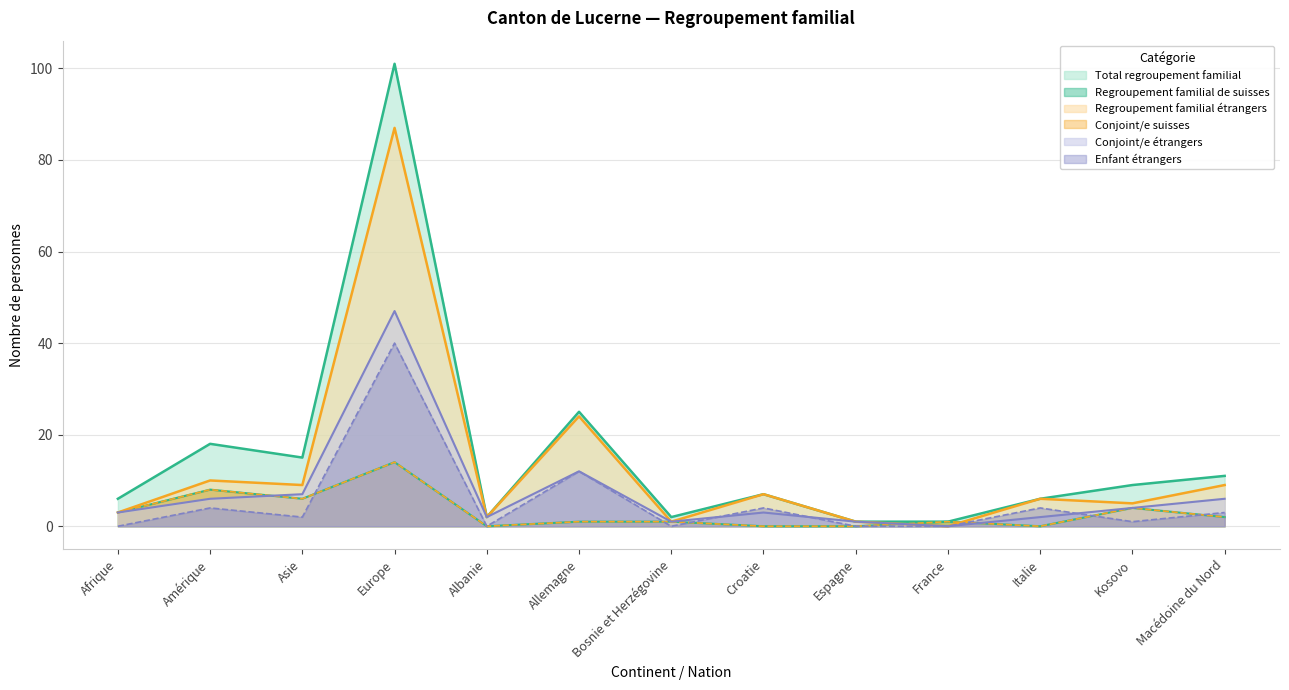

Reading left to right, extract all data points from this chart.

Total regroupement familial: Afrique=6	Amérique=18	Asie=15	Europe=101	Albanie=2	Allemagne=25	Bosnie et Herzégovine=2	Croatie=7	Espagne=1	France=1	Italie=6	Kosovo=9	Macédoine du Nord=11
Regroupement familial de suisses: Afrique=3	Amérique=8	Asie=6	Europe=14	Albanie=0	Allemagne=1	Bosnie et Herzégovine=1	Croatie=0	Espagne=0	France=1	Italie=0	Kosovo=4	Macédoine du Nord=2
Regroupement familial étrangers: Afrique=3	Amérique=10	Asie=9	Europe=87	Albanie=2	Allemagne=24	Bosnie et Herzégovine=1	Croatie=7	Espagne=1	France=0	Italie=6	Kosovo=5	Macédoine du Nord=9
Conjoint/e suisses: Afrique=3	Amérique=8	Asie=6	Europe=14	Albanie=0	Allemagne=1	Bosnie et Herzégovine=1	Croatie=0	Espagne=0	France=1	Italie=0	Kosovo=4	Macédoine du Nord=2
Conjoint/e étrangers: Afrique=3	Amérique=6	Asie=7	Europe=47	Albanie=2	Allemagne=12	Bosnie et Herzégovine=1	Croatie=3	Espagne=1	France=0	Italie=2	Kosovo=4	Macédoine du Nord=6
Enfant étrangers: Afrique=0	Amérique=4	Asie=2	Europe=40	Albanie=0	Allemagne=12	Bosnie et Herzégovine=0	Croatie=4	Espagne=0	France=0	Italie=4	Kosovo=1	Macédoine du Nord=3